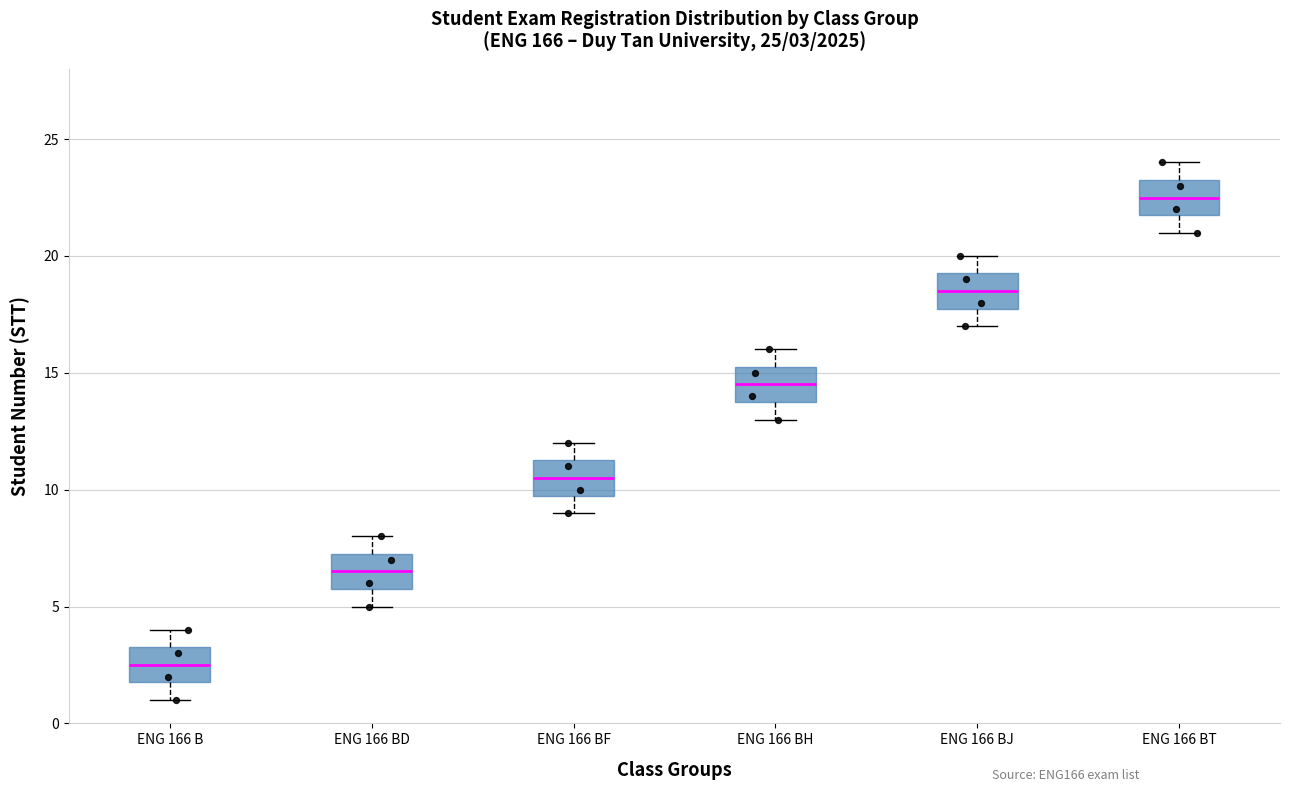

Which box's median line is the highest?

ENG 166 BT